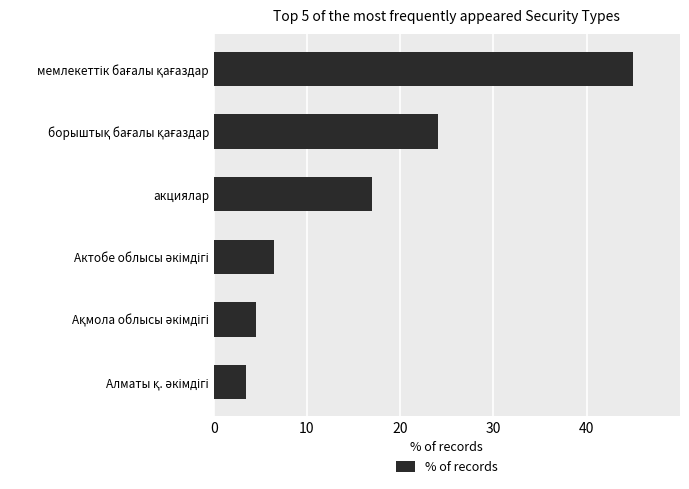

True or false: the data shows 9.3 at акциялар.

False